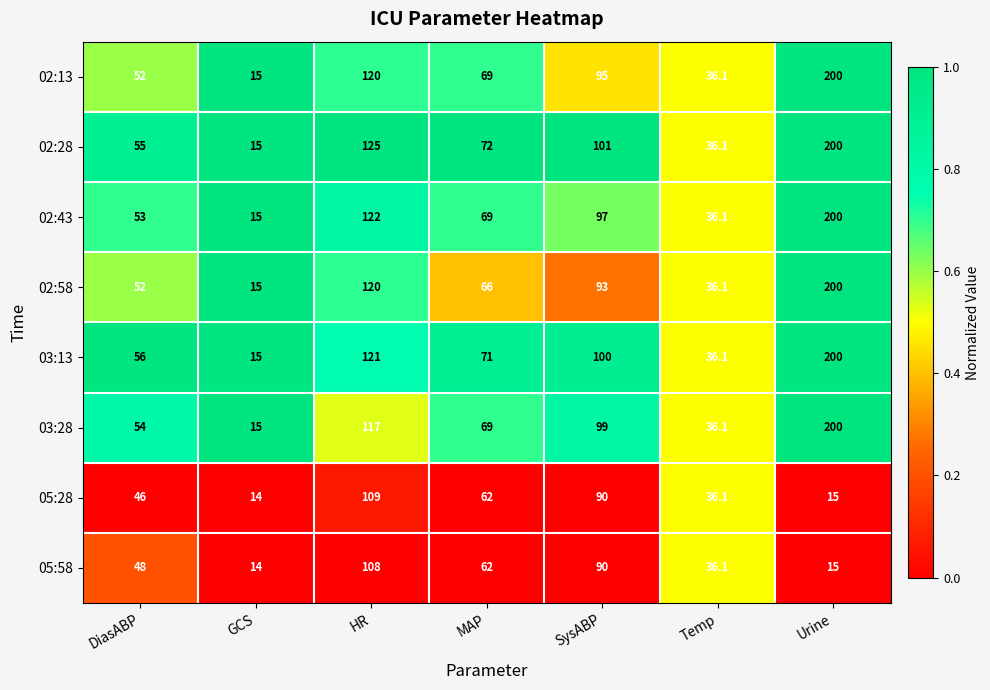

The value of 02:43 at MAP is 38.9. True or false?

False